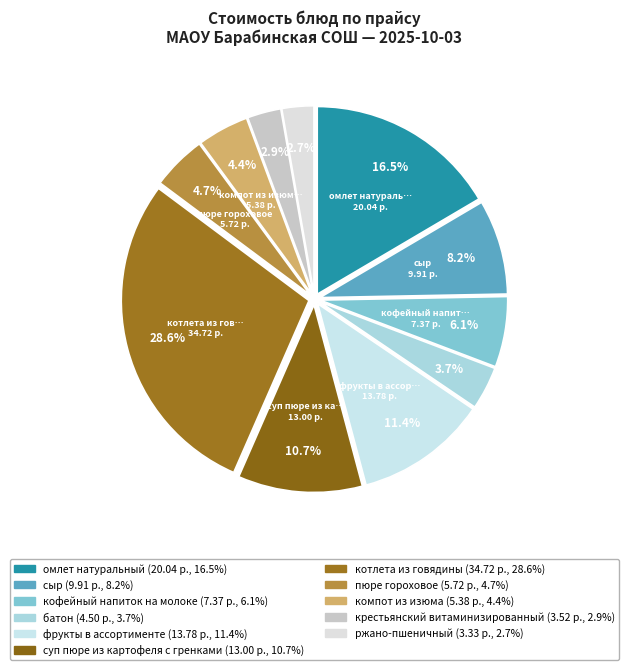

How many slices are in this pie chart?

11